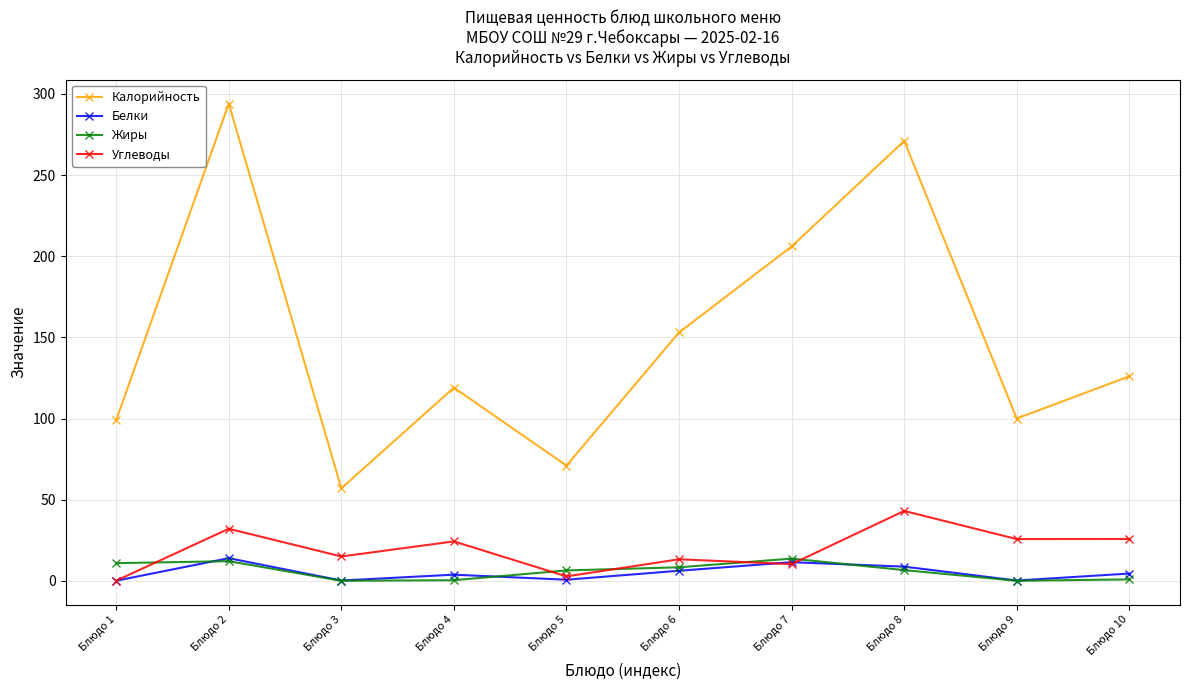

Does the chart have visible grid lines?

Yes